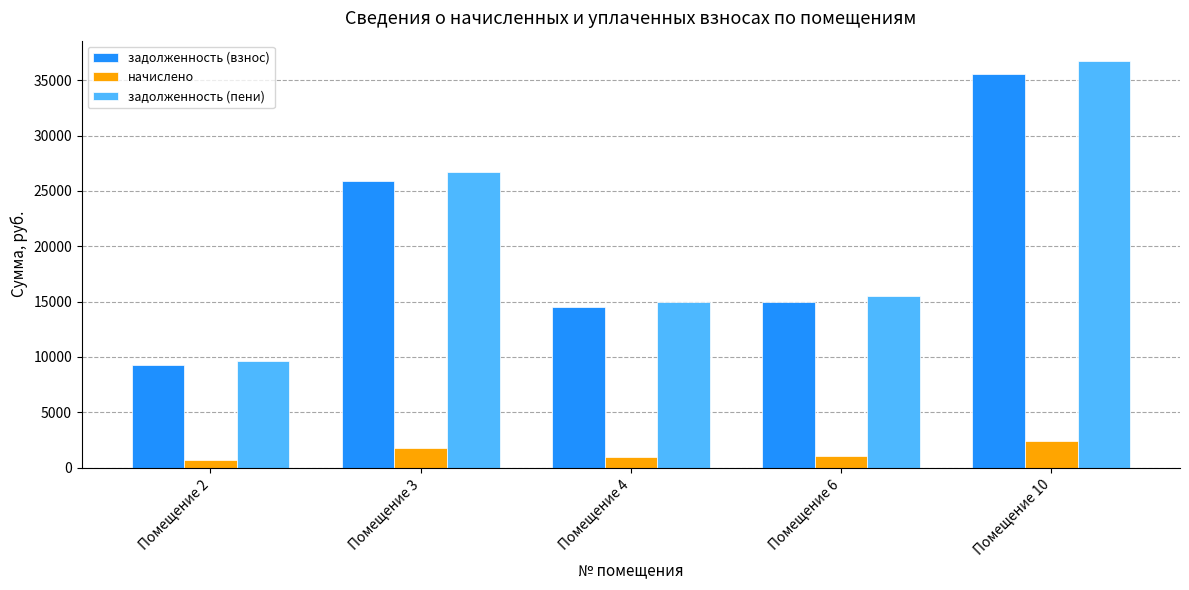

Between Помещение 2 and Помещение 6, which series saw the biggest shift?

задолженность (пени)